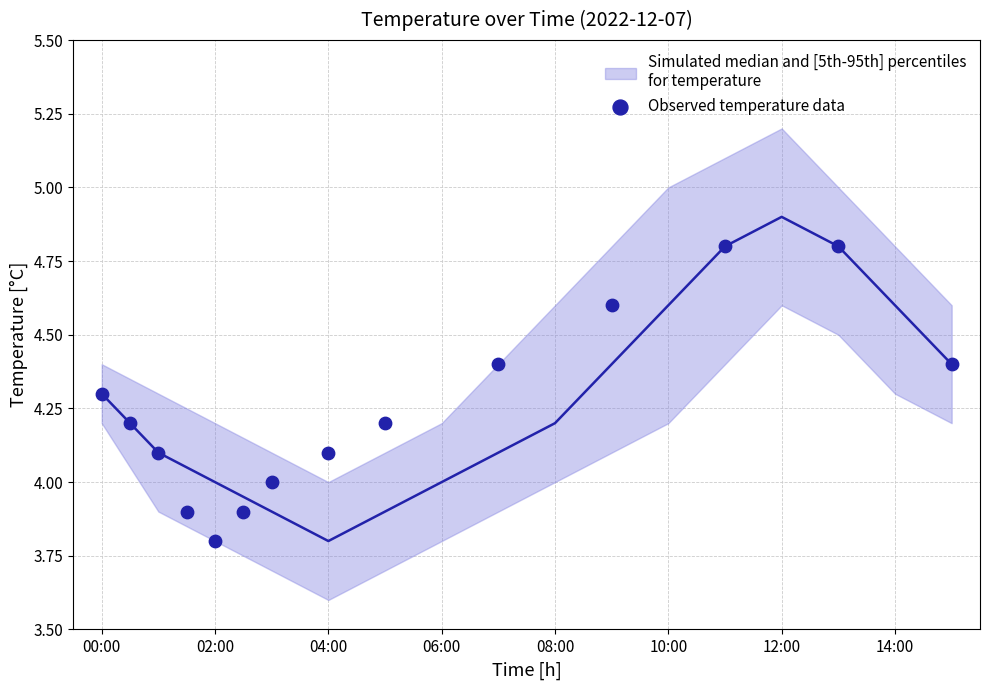

What is the range of Y values (max minus min)?

1.0